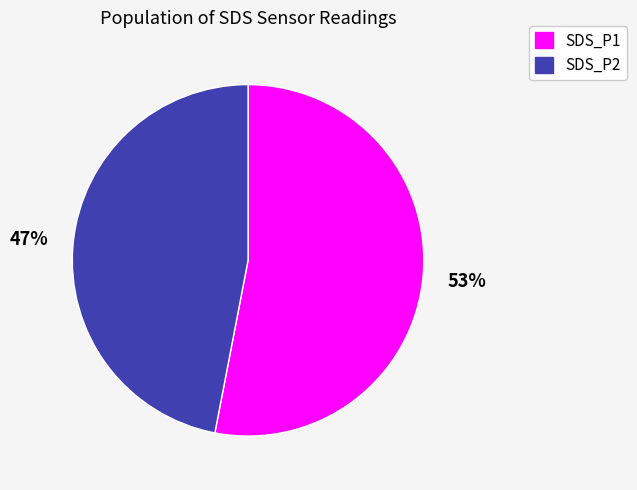

What is the ratio of the value at SDS_P2 to the value at SDS_P1?

0.9